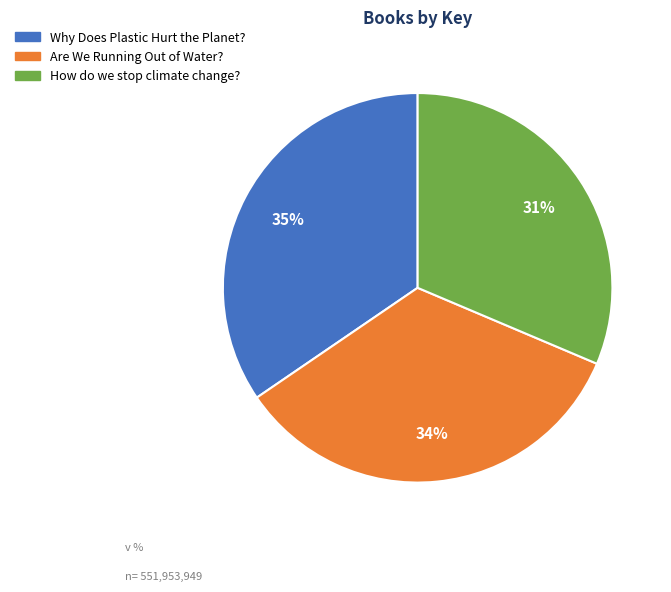

How many segments does this pie chart have?

3